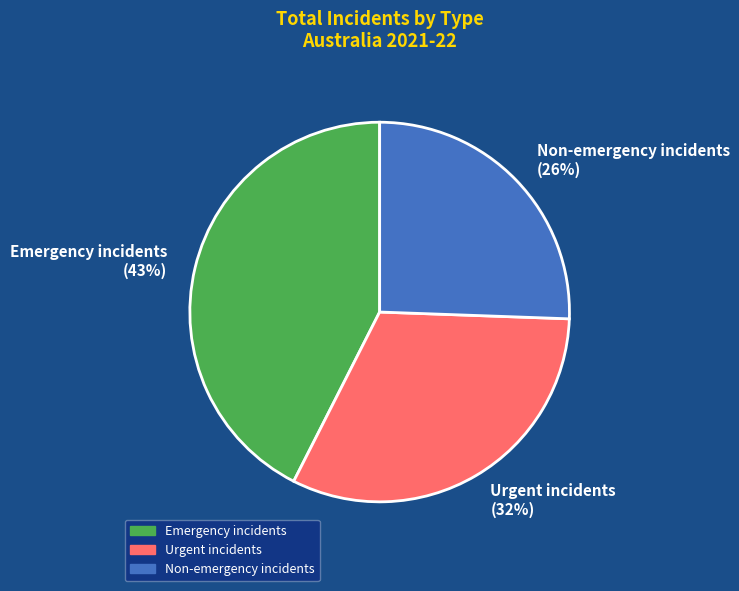

How many slices are in this pie chart?

3